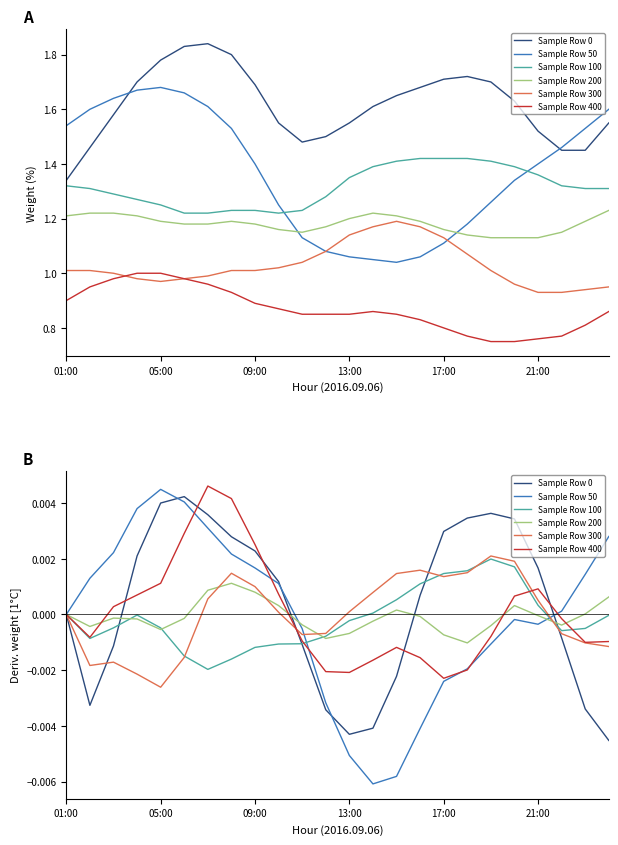

True or false: Row 50 has a value of 2.8 at 03:00.

False